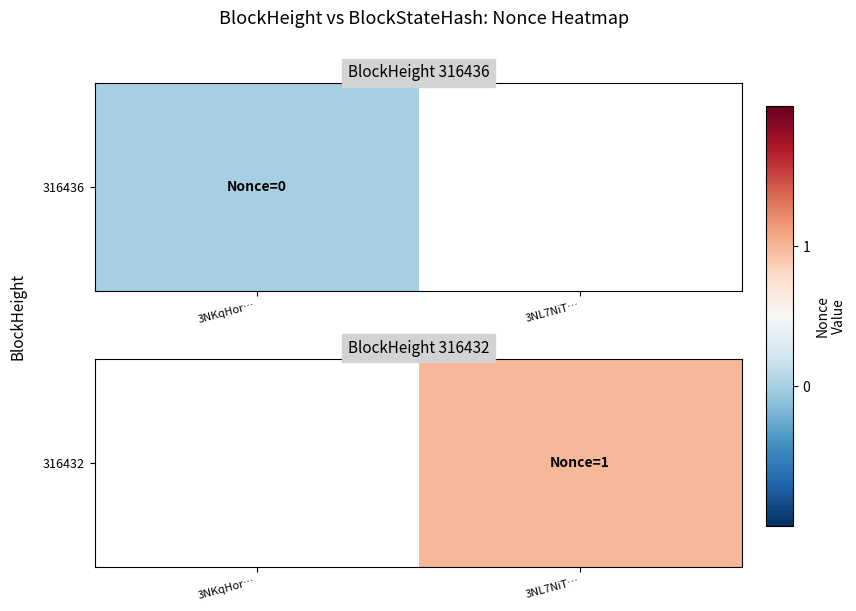

List the labels in order of value, smallest first.

3NKqHor…, 3NL7NiT…